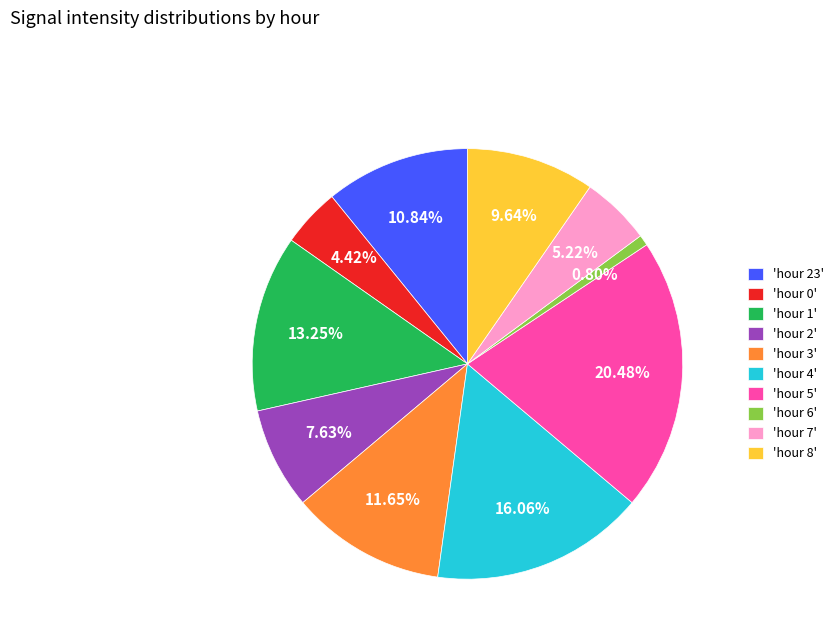

Which slice is the largest?

'hour 5'